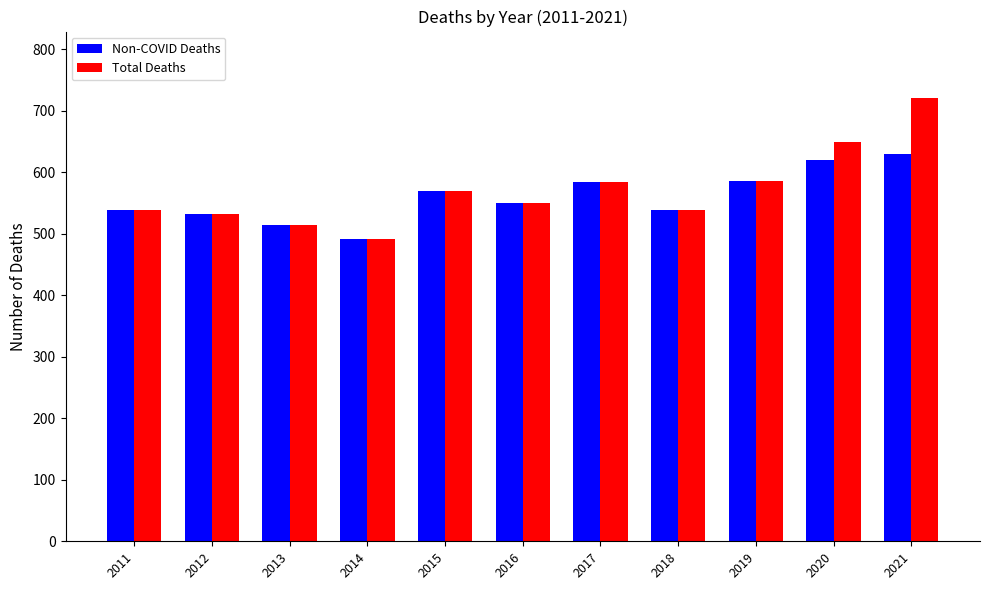

Which series has the largest range (max minus min)?

Total Deaths